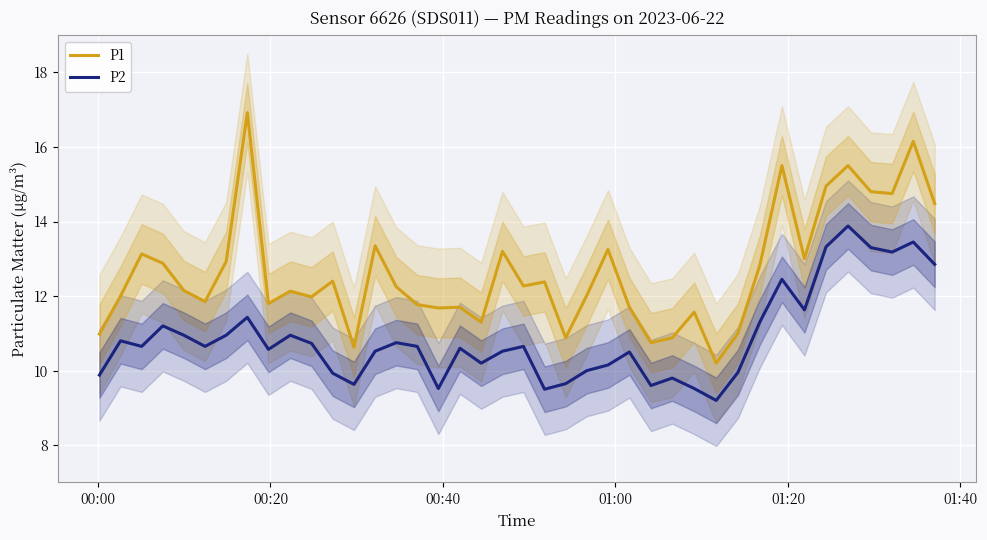

Rank the series by their maximum value, from lowest to highest.

P2, P1